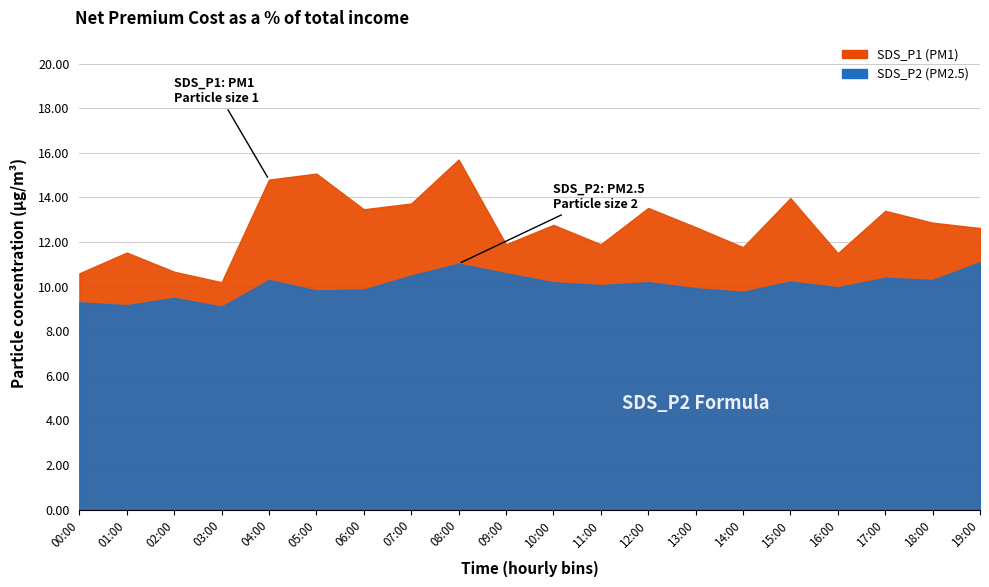

How many interior local valleys does the SDS_P2 series have?

7